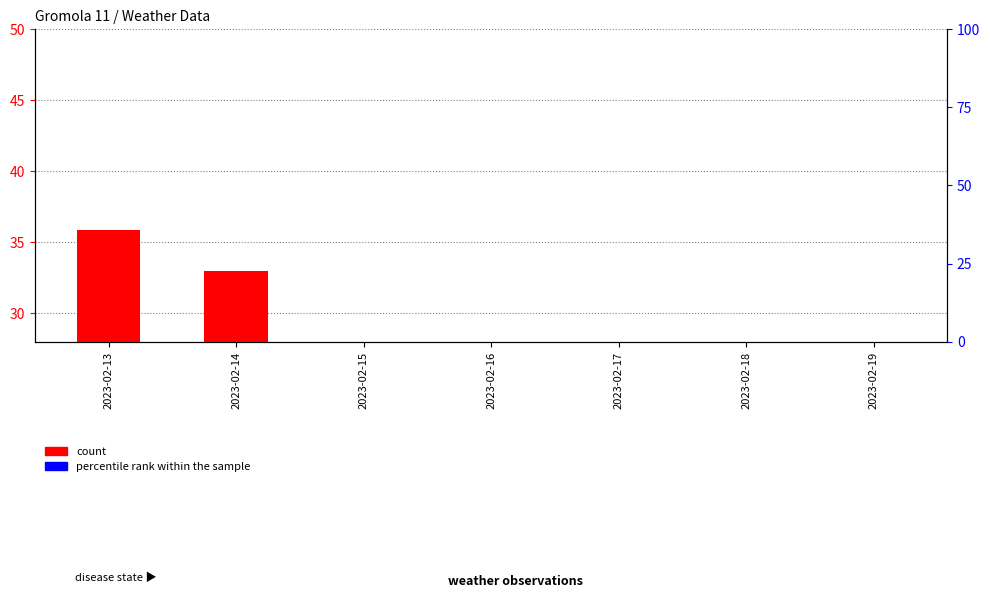

At which label does count reach its minimum?

2023-02-18